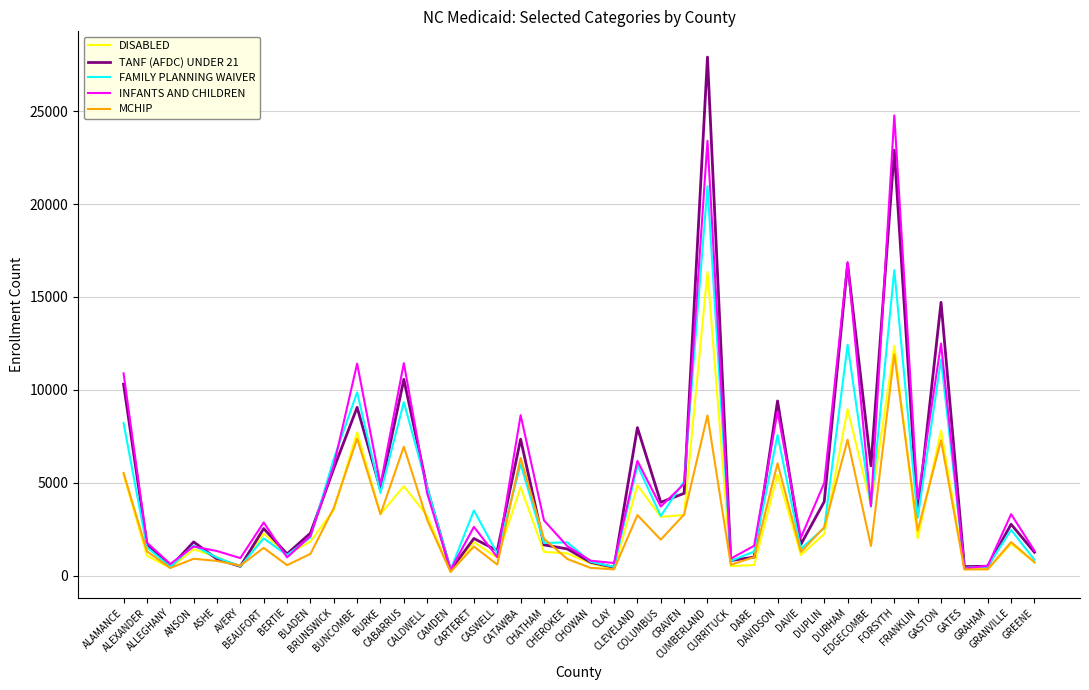

Which series has the widest spread of values?

TANF (AFDC) UNDER 21